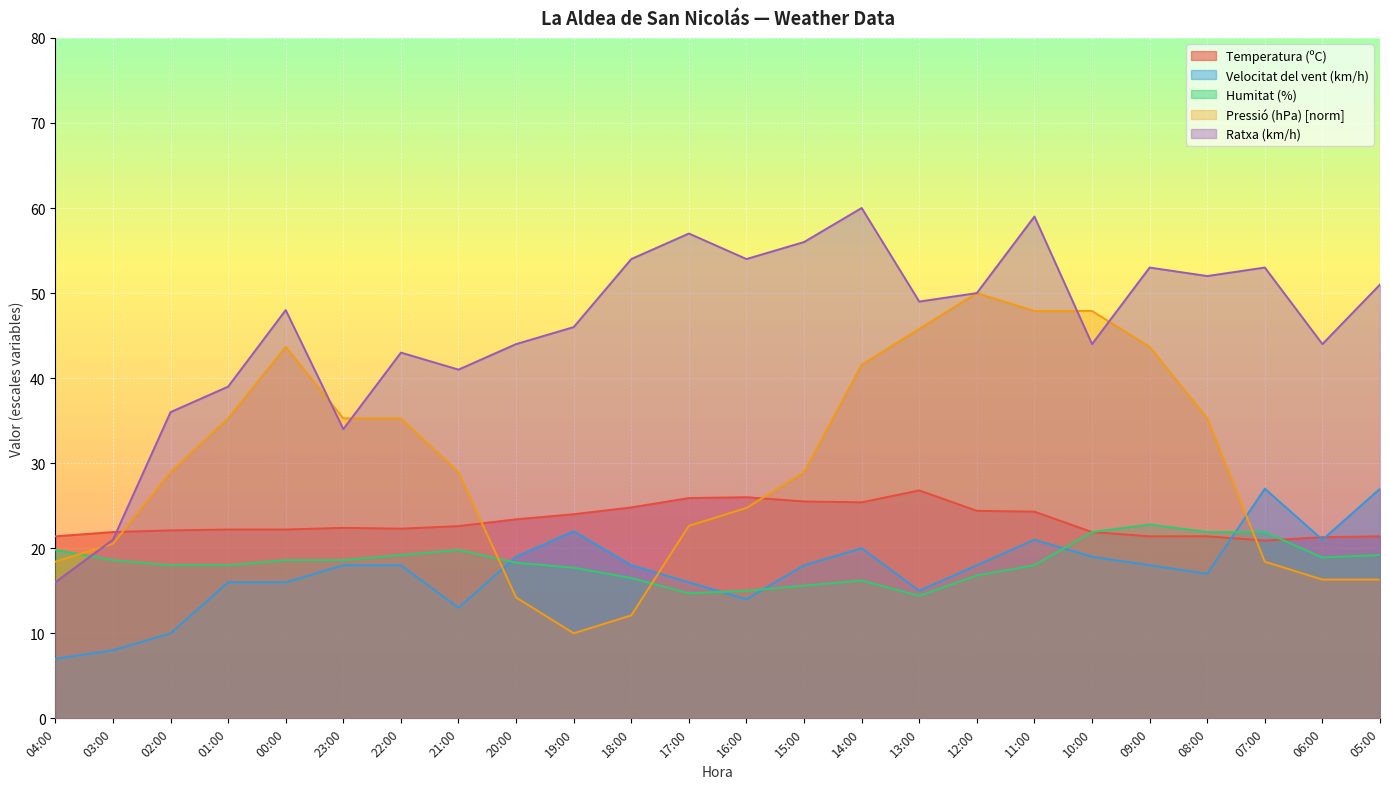

At how many categories does at least one series exceed 38?

20